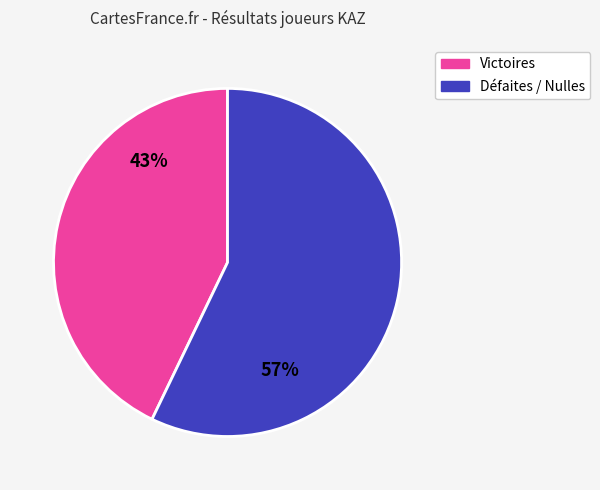

Is s 0 the majority of the pie?

No